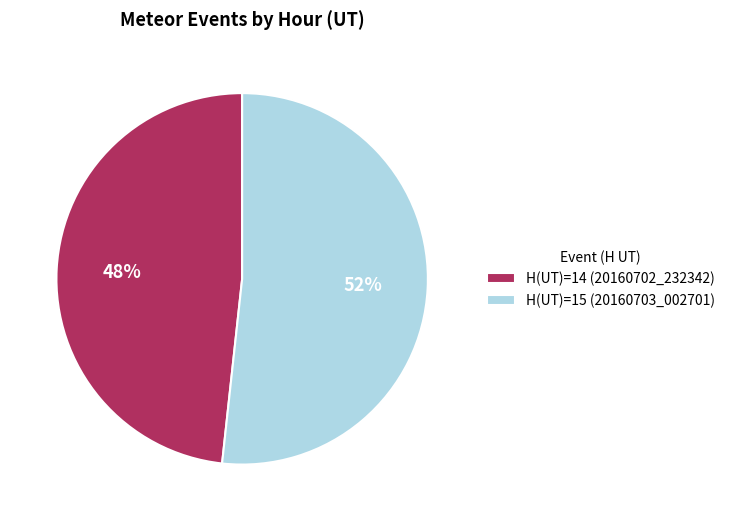

How many slices are in this pie chart?

2